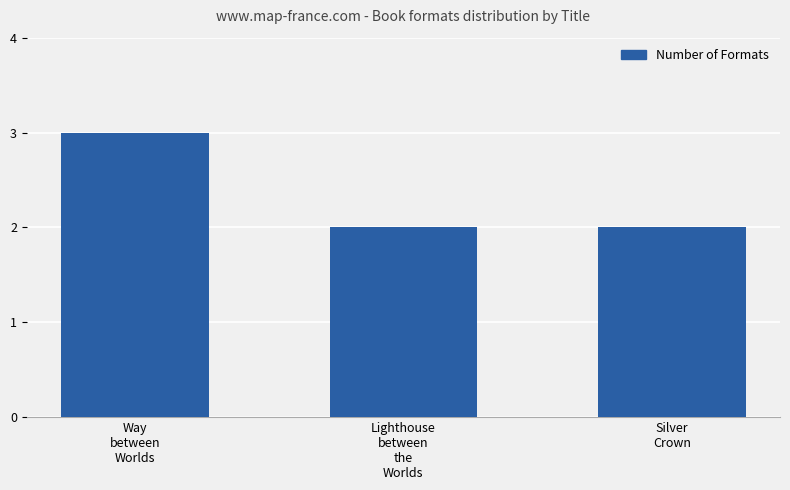

What is the greatest value displayed?

3